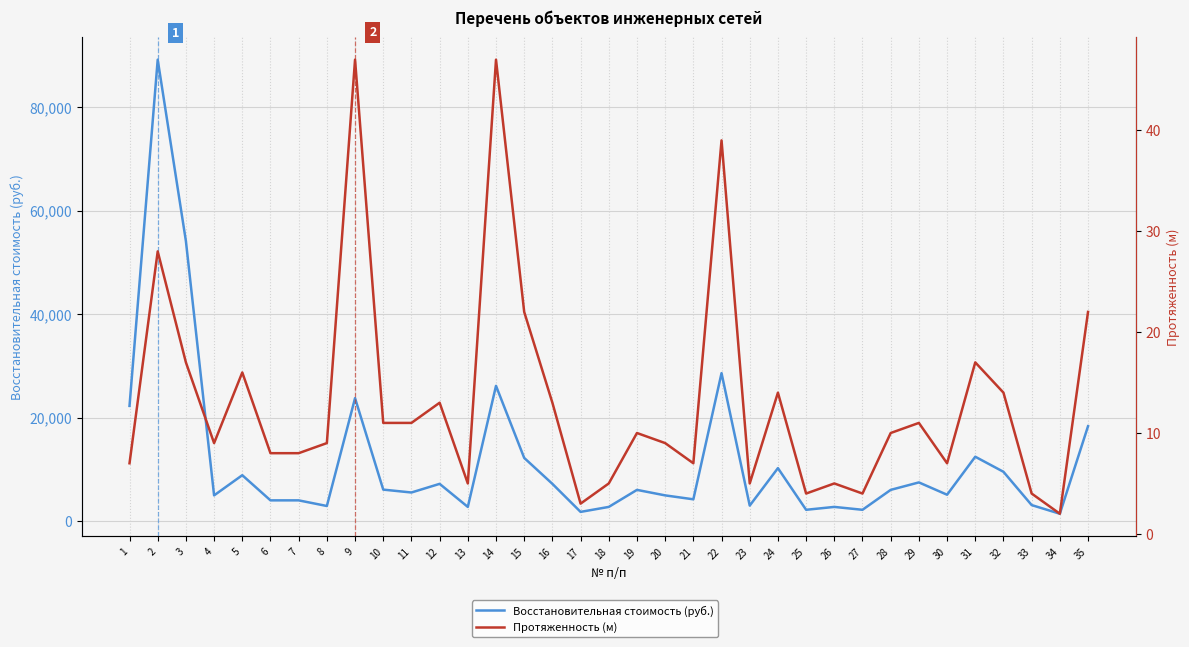

Where does the Восстановительная стоимость (руб.) series first go above 6075?

1